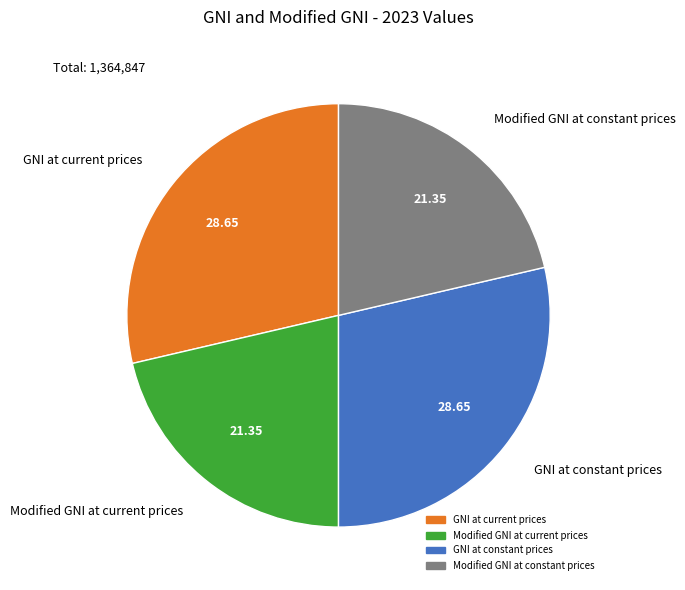

Does any single category account for the majority?

No